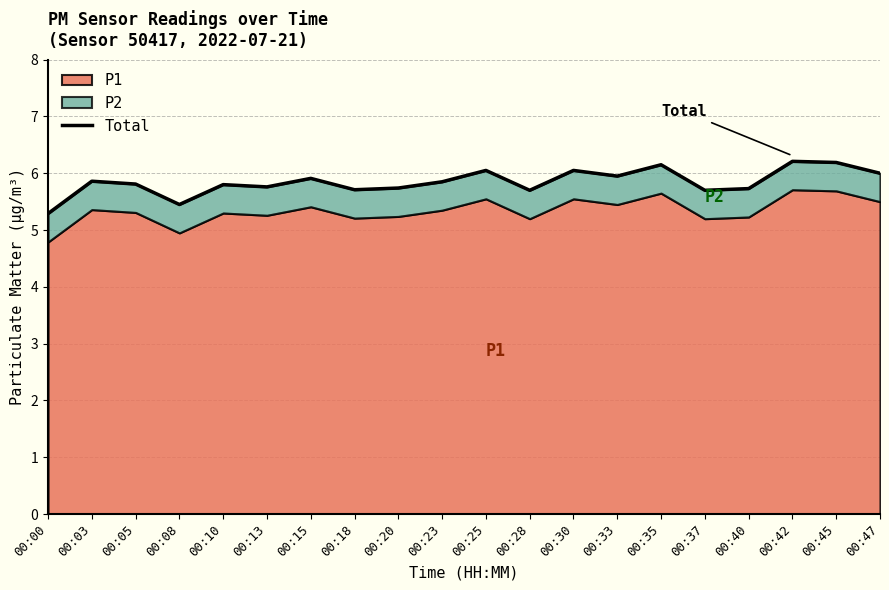

What is the ratio of the value at 00:35 to the value at 00:13?

1.1